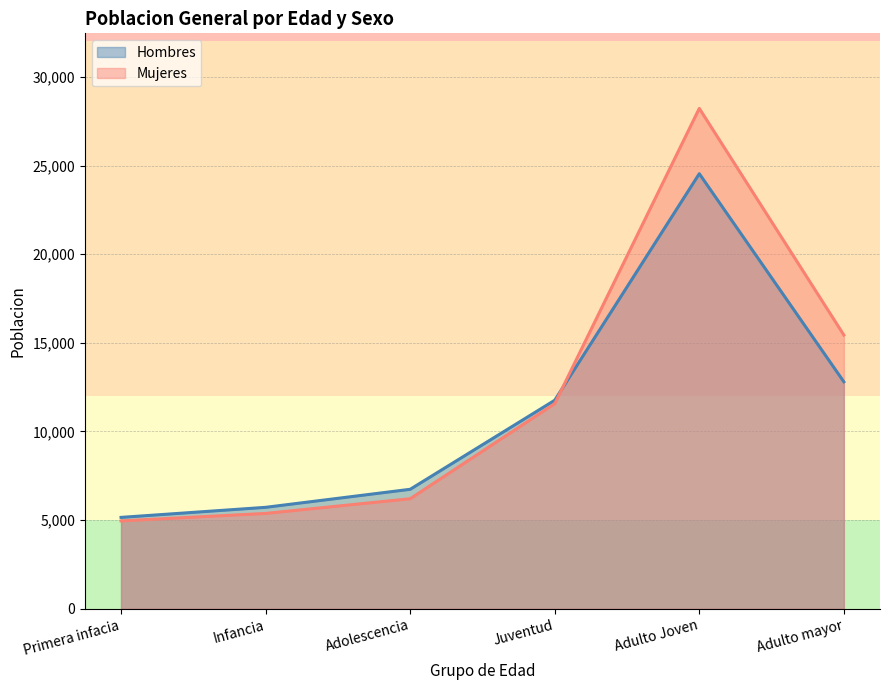

What is the label of the 1st point from the left?

Primera infacia